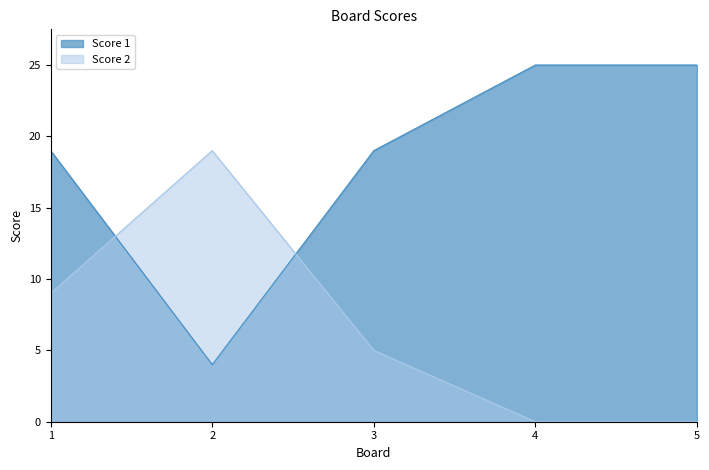

How many values in the Score 2 series are below 5?

2